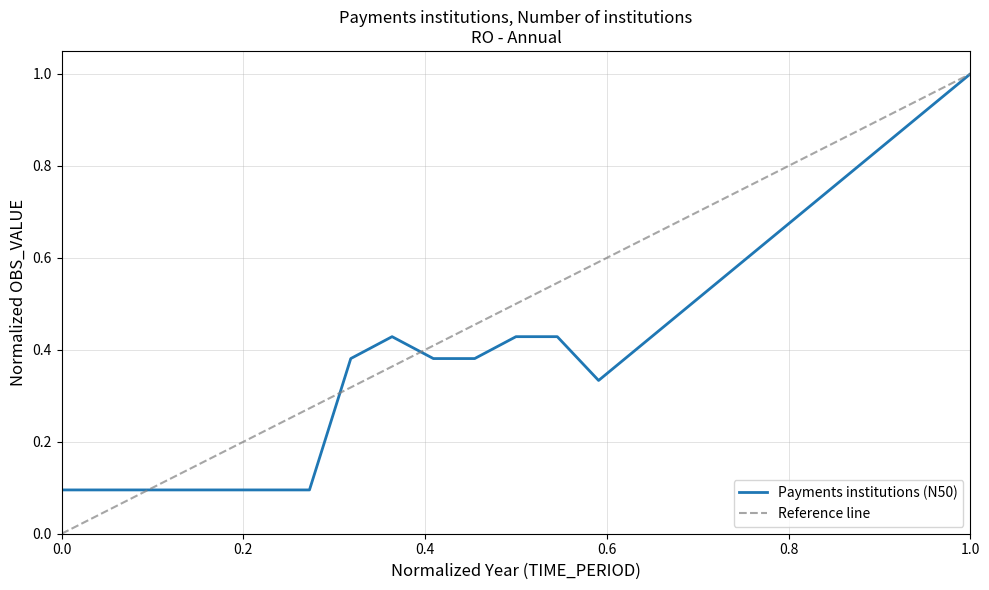

The chart shows a value of 0.0 at 2006. True or false?

False